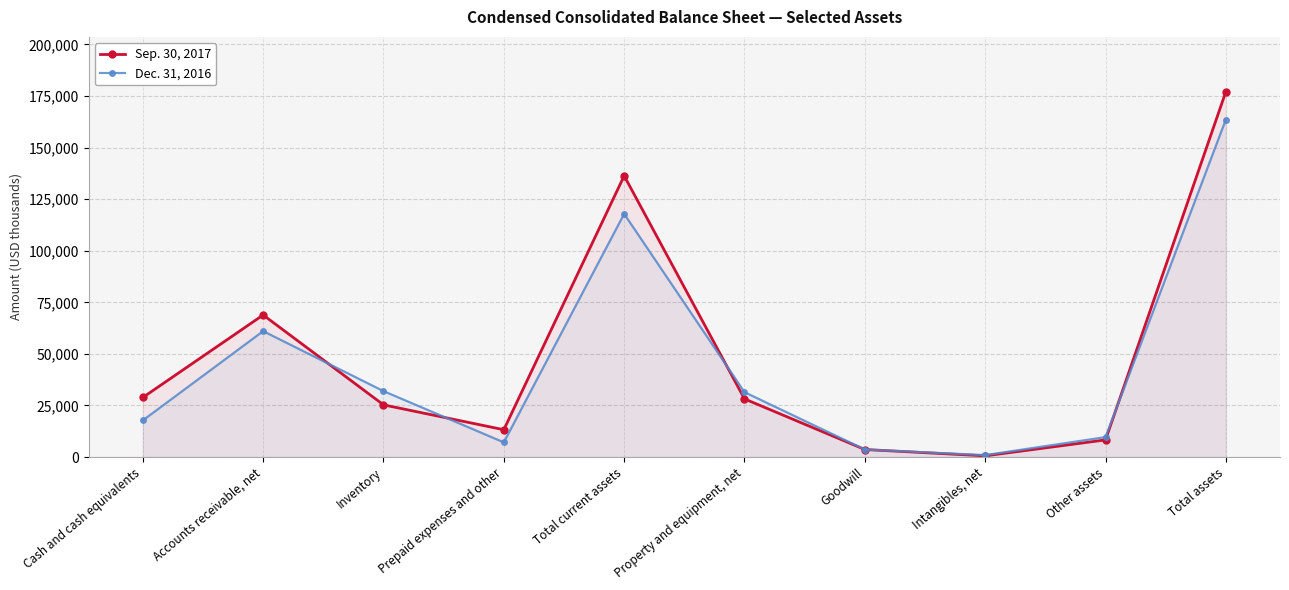

What is the label of the 1st point from the left?

Cash and cash equivalents